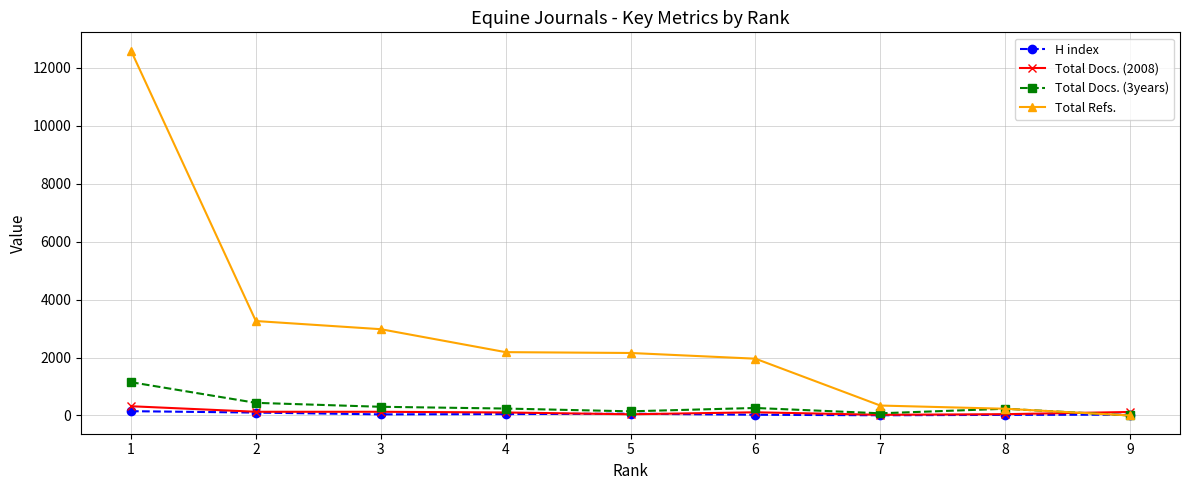

Which series has the largest range (max minus min)?

Total Refs.